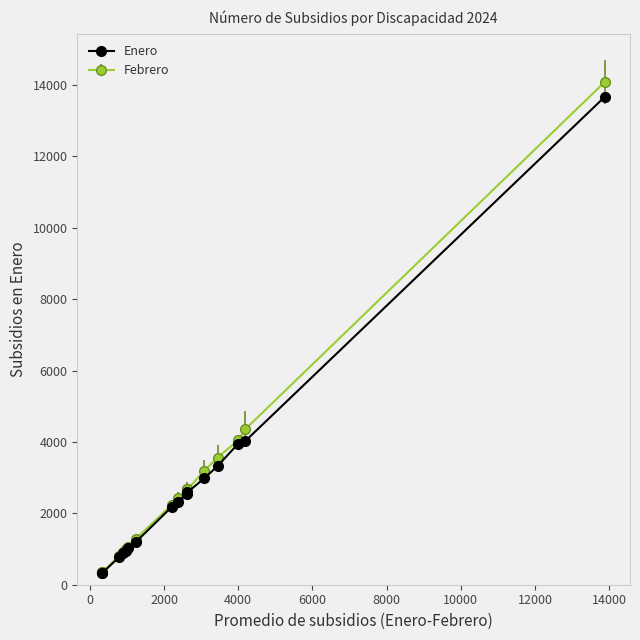

True or false: Febrero has more than 0 points higher than both neighbors.

True